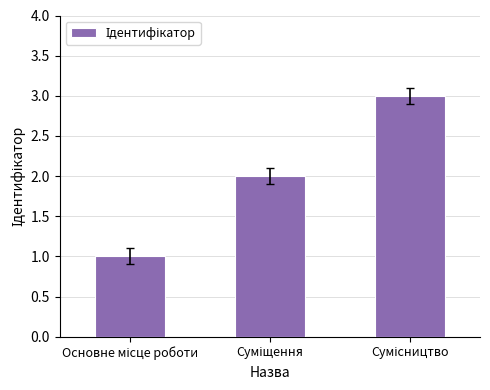

How many bars are there in total?

3